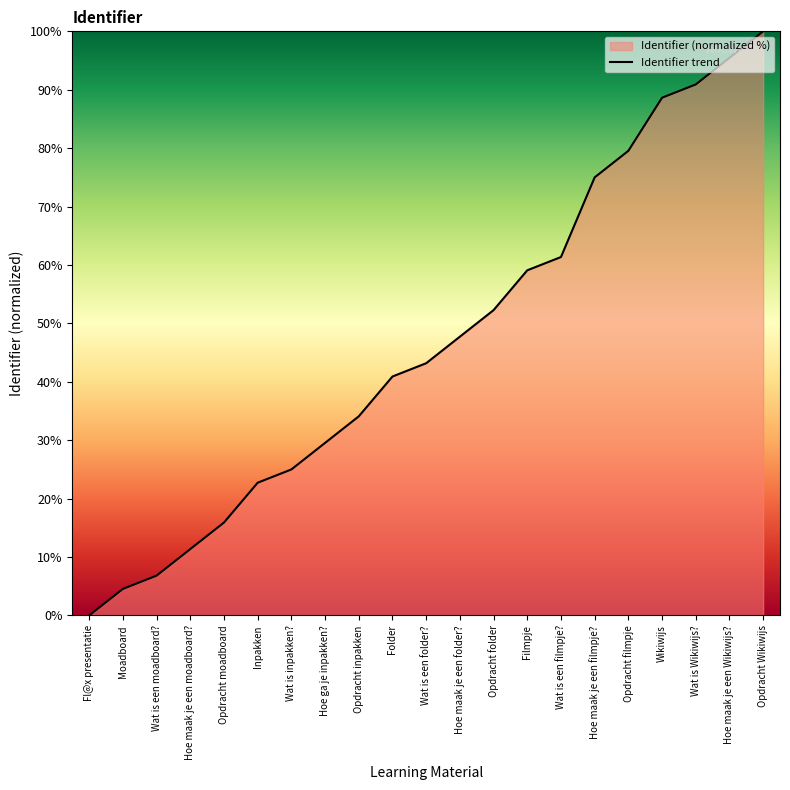

What is the label of the 3rd point from the left?

Wat is een moadboard?